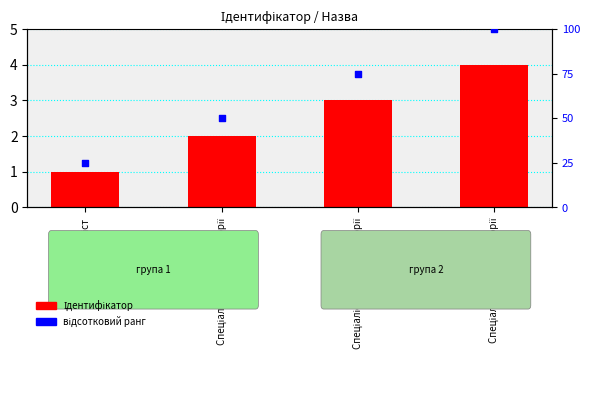

Which series has the largest Y range (max minus min)?

відсотковий ранг